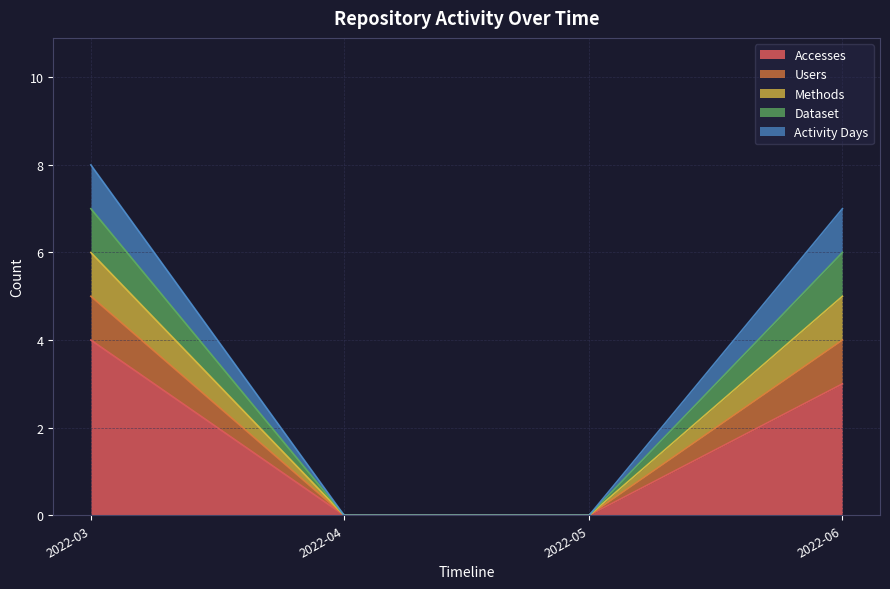

How many Dataset values are between 0 and 6?

4